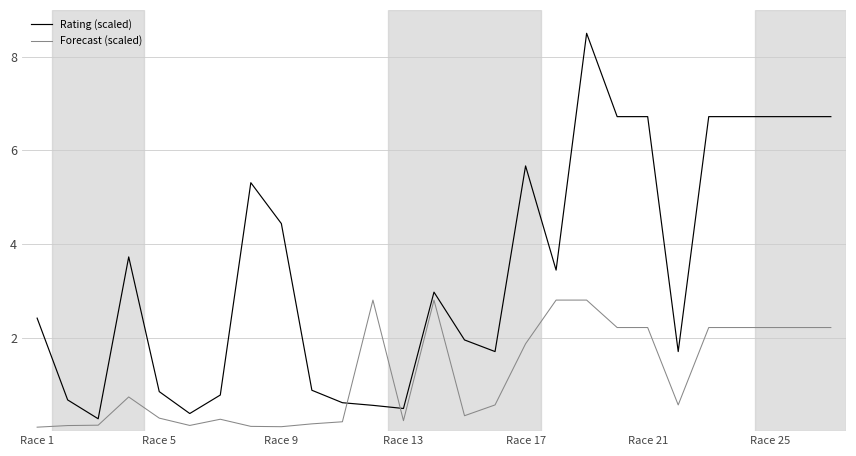

At how many categories does at least one series exceed 1?

19